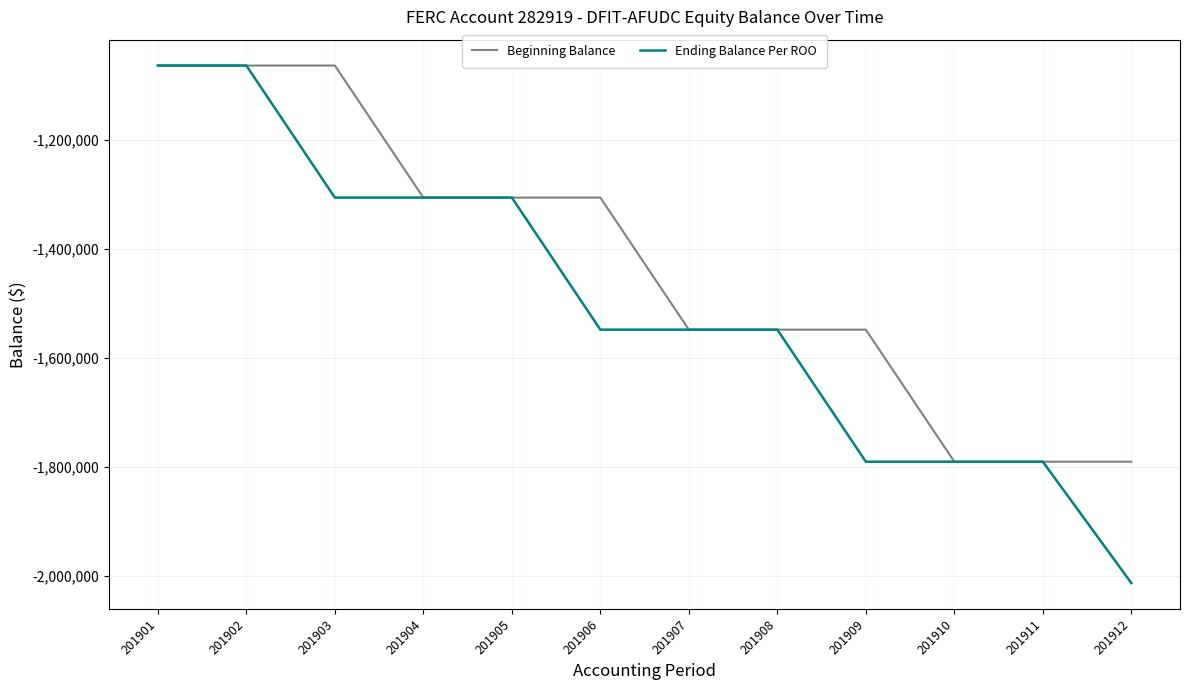

Is the value of Beginning Balance at 201901 greater than the value of Ending Balance Per ROO at 201909?

Yes